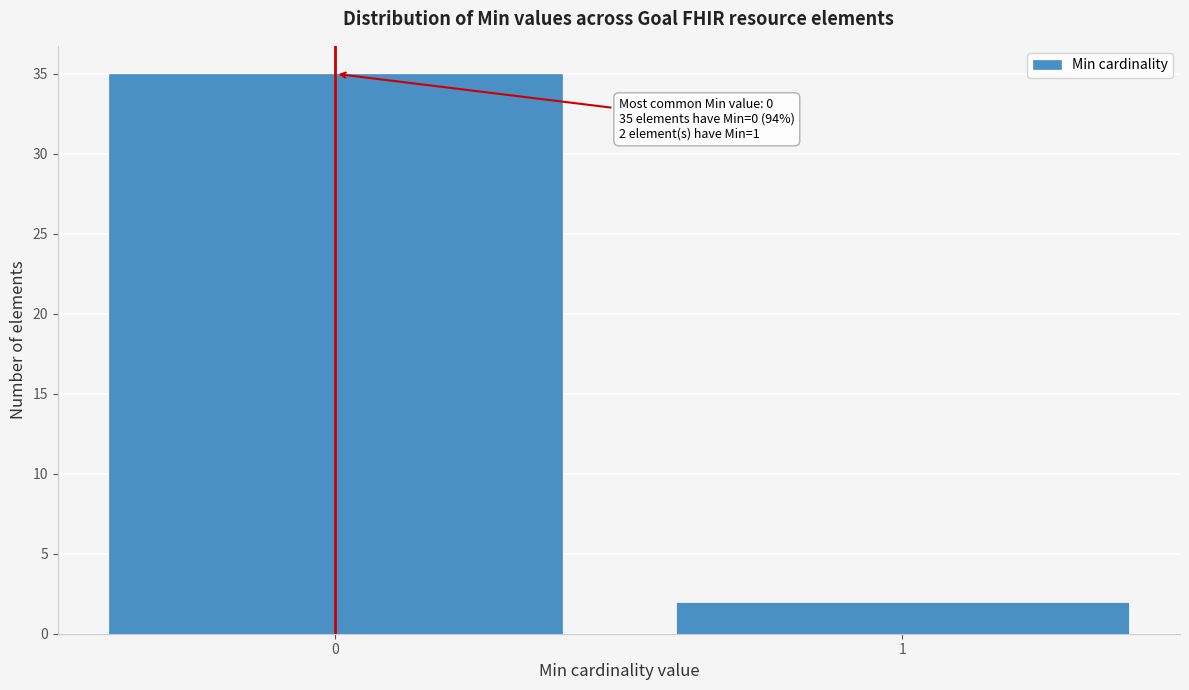

Reading left to right, extract all data points from this chart.

35	2